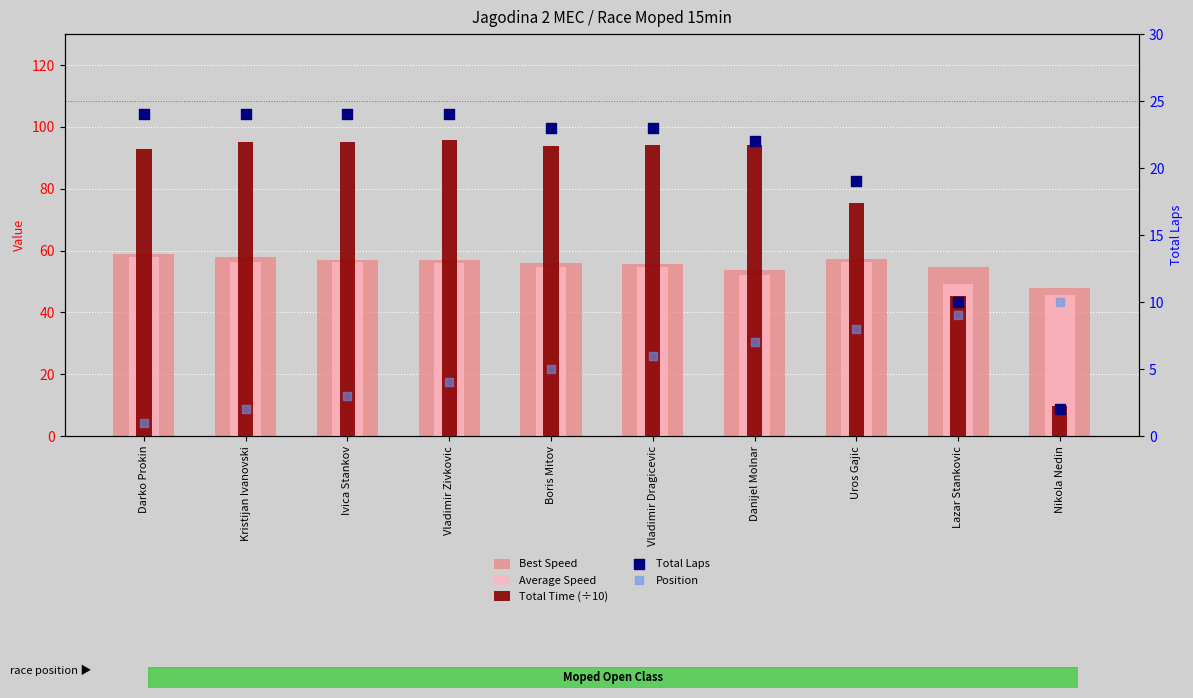

What are all the series names shown in the legend?

Best Speed, Average Speed, Total Time (÷10), Total Laps, Position